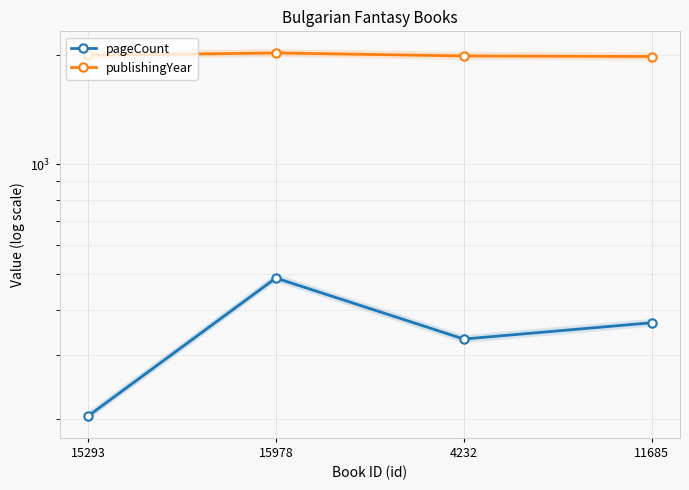

Which series has the largest total across all categories?

publishingYear